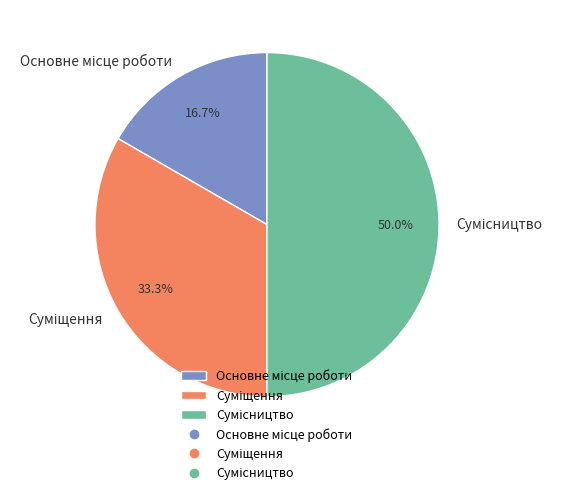

How many segments does this pie chart have?

3